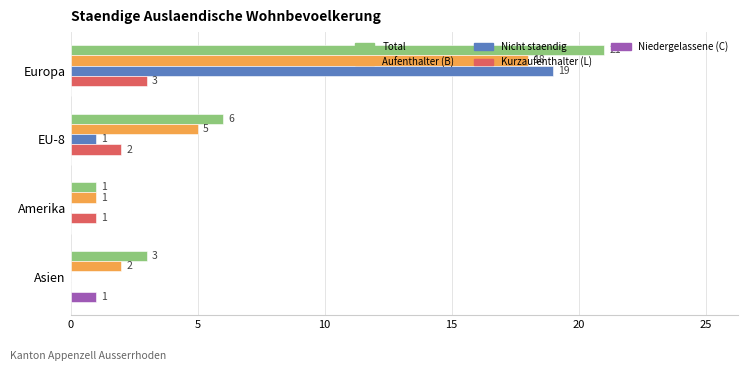

Is it true that Nicht staendig equals 9 at Asien?

False